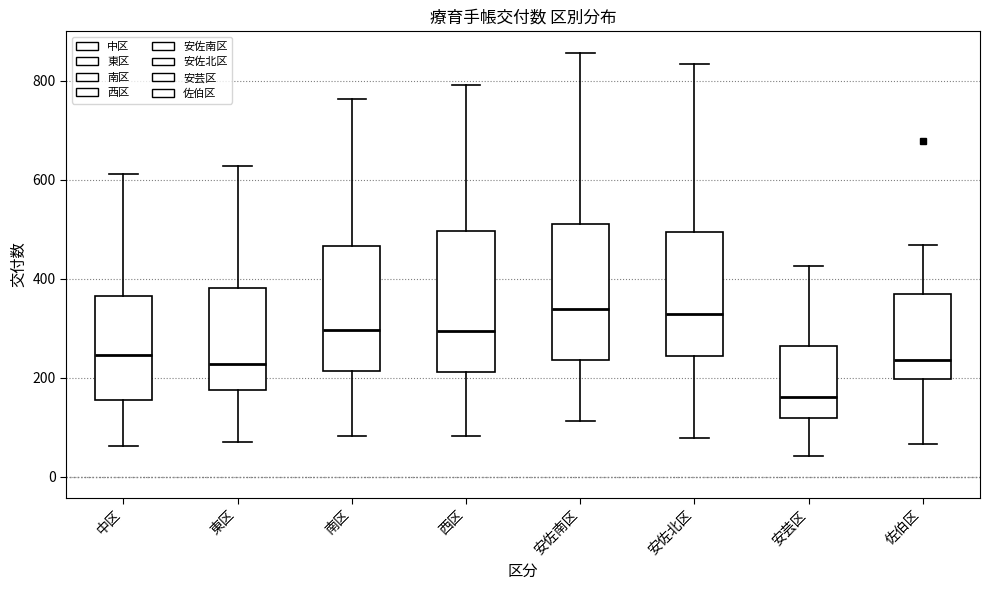

Reading left to right, transcribe this box plot: for each box, give where its median line is, the range the box spans, and where its two whiskers end, as read against the y-axis. The values are not printed on the chart, so give them approximately, as read against the axis.

中区: median 240, box 160 to 360, whiskers 60 to 620
東区: median 220, box 180 to 380, whiskers 80 to 620
南区: median 300, box 220 to 460, whiskers 80 to 760
西区: median 300, box 220 to 500, whiskers 80 to 800
安佐南区: median 340, box 240 to 520, whiskers 120 to 860
安佐北区: median 320, box 240 to 500, whiskers 80 to 840
安芸区: median 160, box 120 to 260, whiskers 40 to 420
佐伯区: median 240, box 200 to 380, whiskers 60 to 460